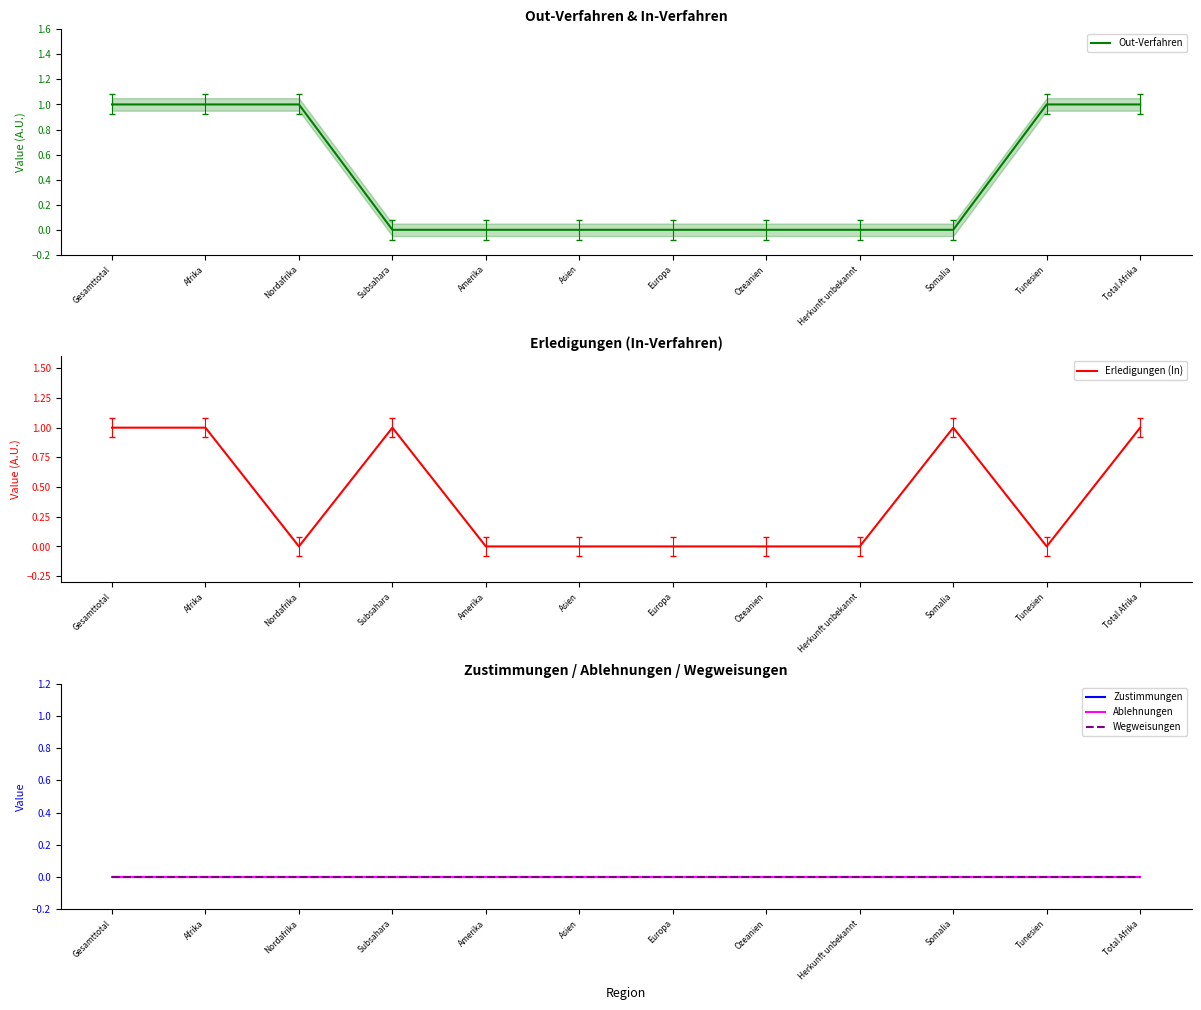

True or false: Erledigungen (In) has a value of 0 at Herkunft unbekannt.

True